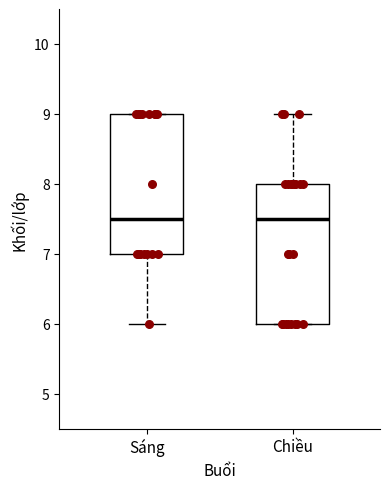

Reading left to right, transcribe this box plot: for each box, give where its median line is, the range the box spans, and where its two whiskers end, as read against the y-axis. The values are not printed on the chart, so give them approximately, as read against the axis.

Sáng: median 7.5, box 7.0 to 9.0, whiskers 6.0 to 9.0
Chiều: median 7.5, box 6.0 to 8.0, whiskers 6.0 to 9.0